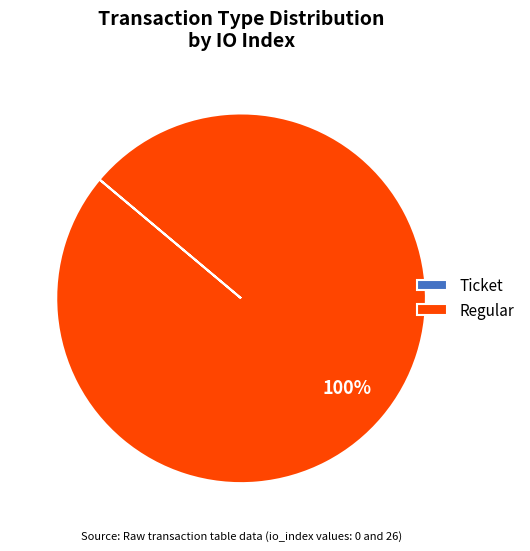

To the nearest percent, what is the difference between the largest and smallest slice percentages?

100%